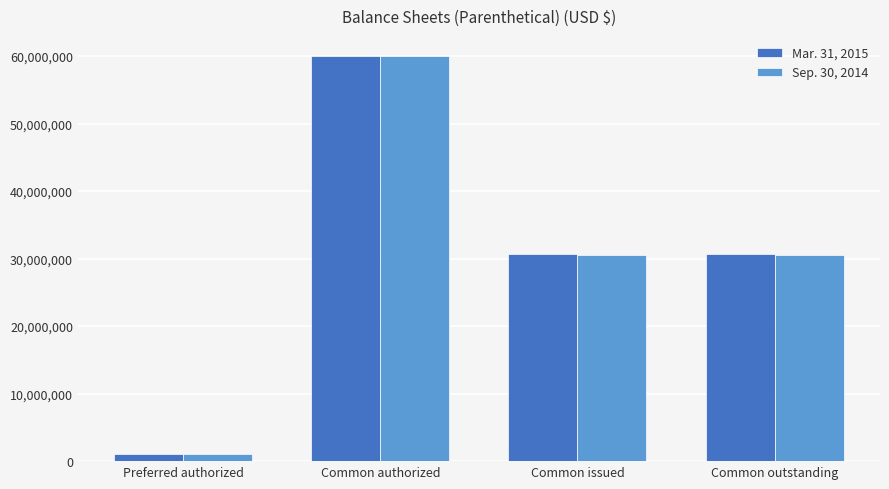

What is the sum of all Sep. 30, 2014 values?

122042160